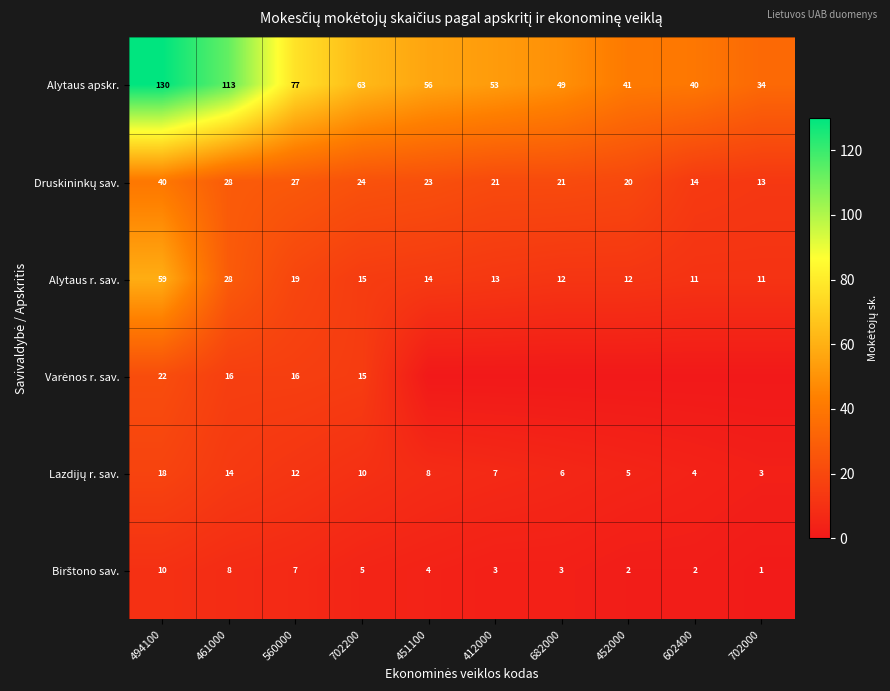

What is the difference between the maximum and second lowest values in the Alytaus apskr. series?

90